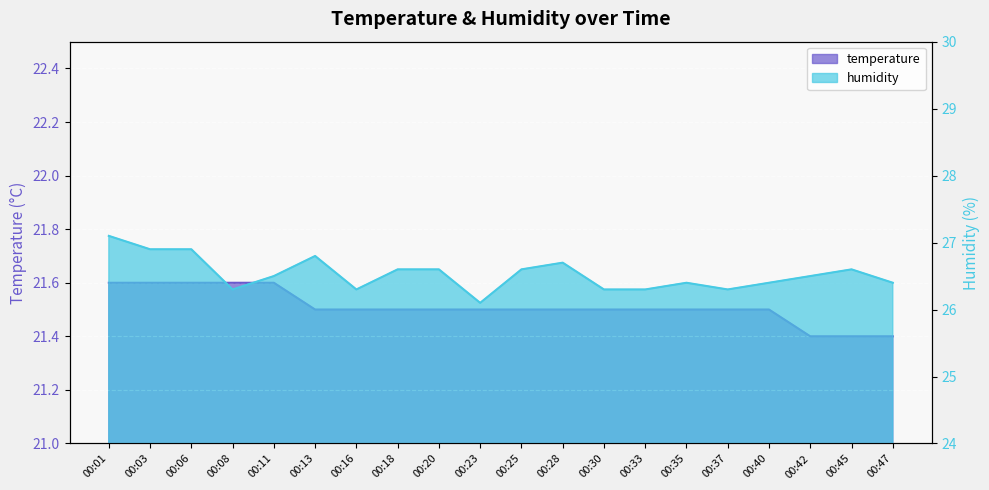

What is the average value of the humidity series?

26.5